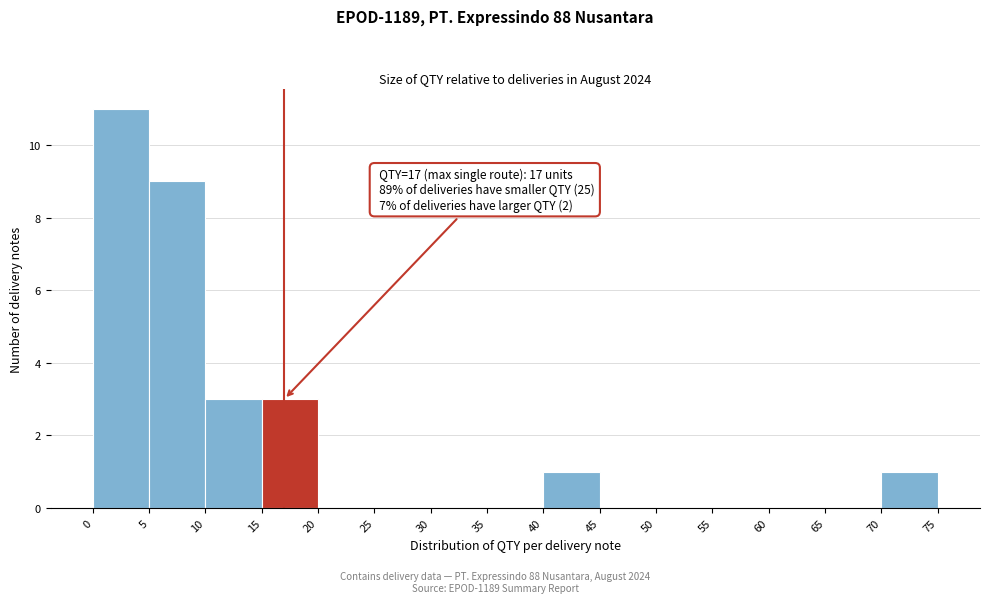

Over which range of the x-axis is the bar tallest?

0 to 5